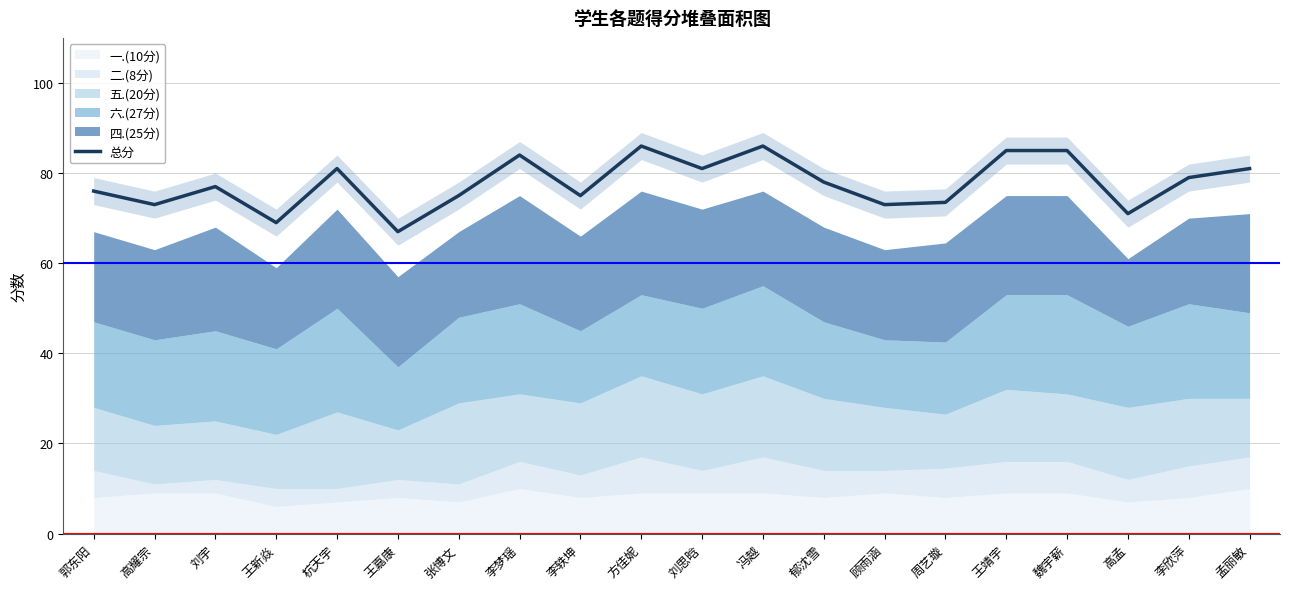

What is the lowest value of the 总分 series?

67.0